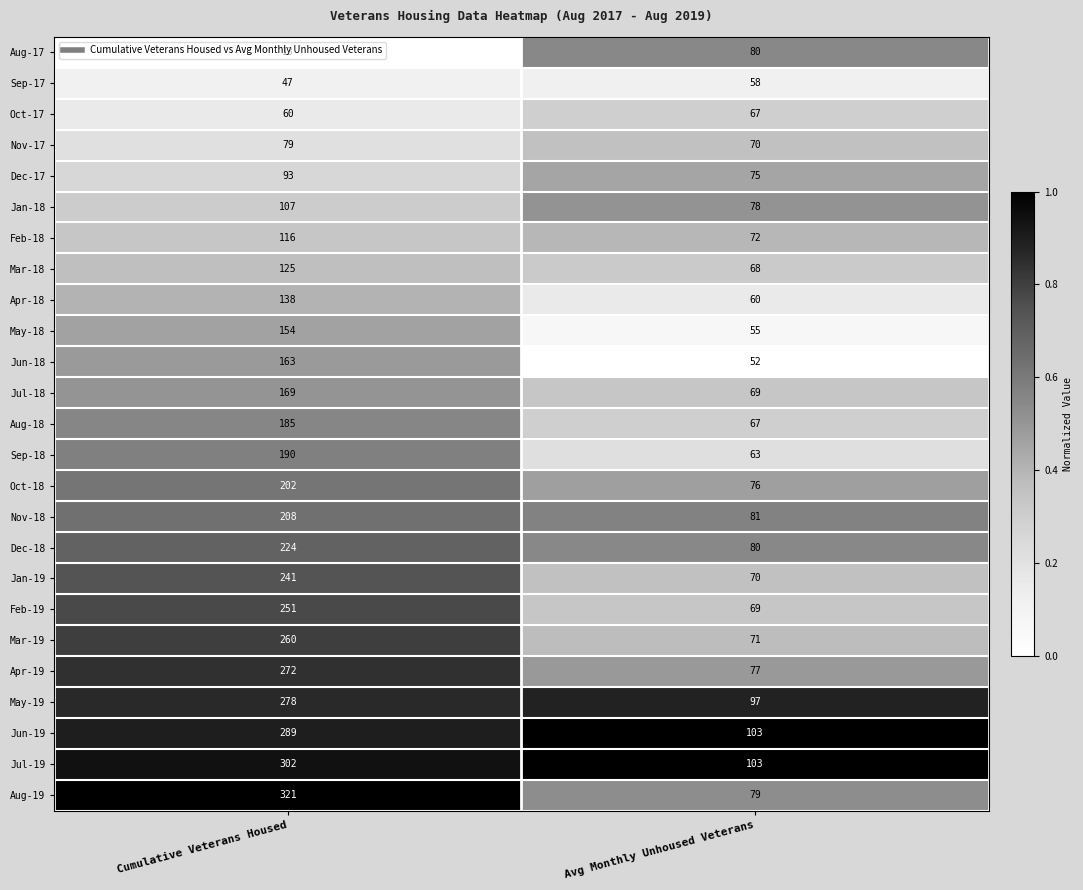

What is the sum of all Jan-19 values?

311